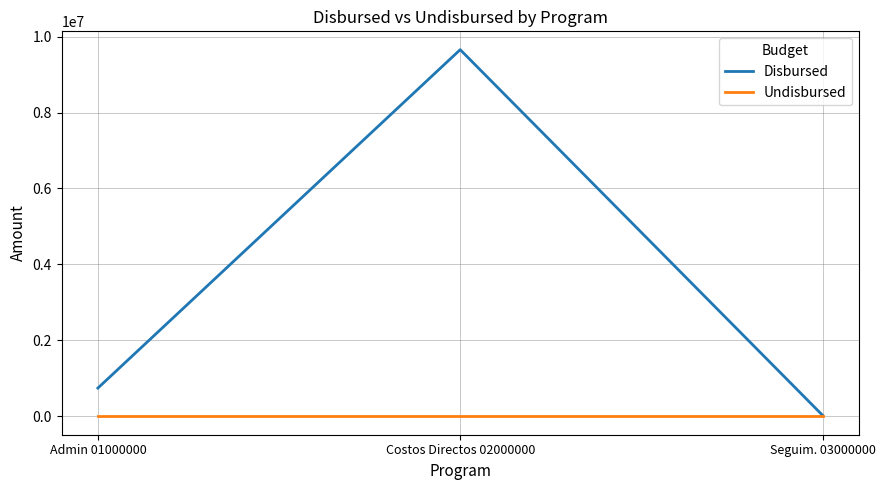

Does the chart have visible grid lines?

Yes